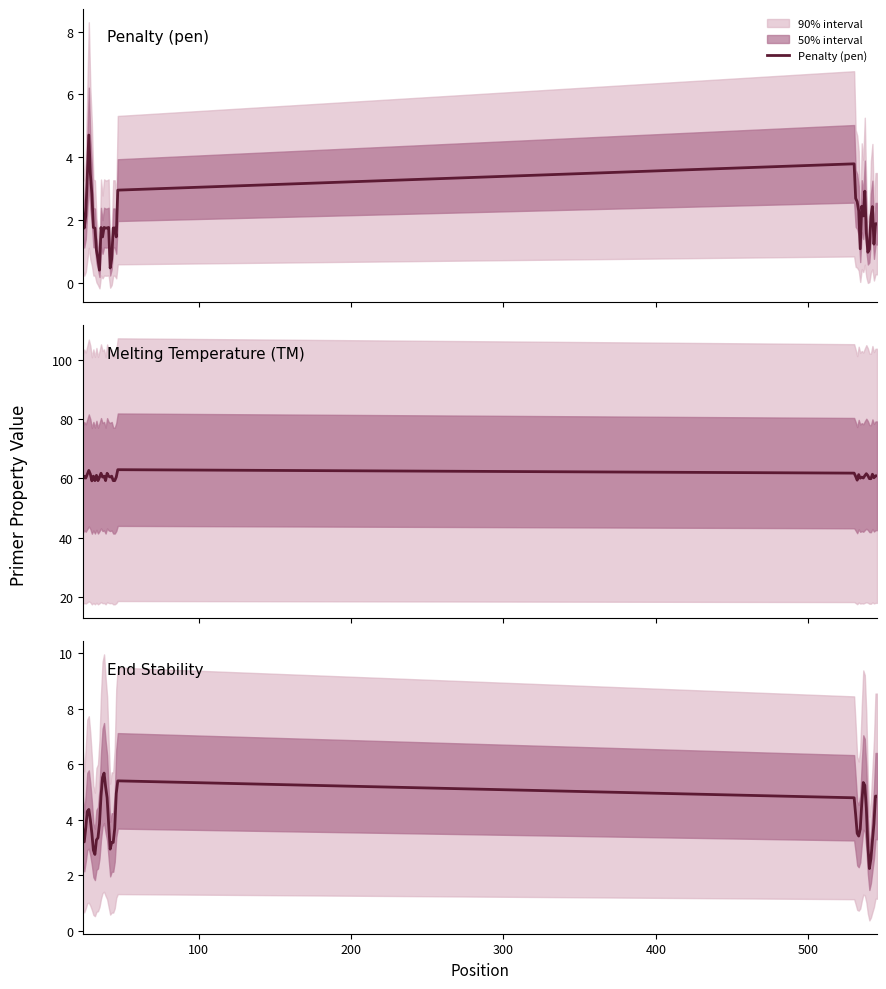

What is the greatest value displayed?

62.9